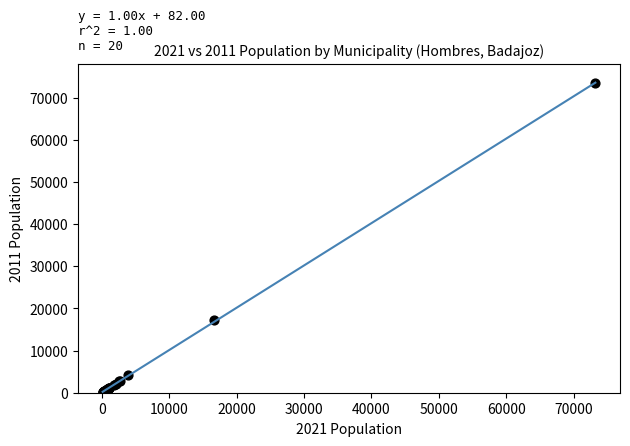

What Y value in the scatter plot is closest to 36808?

17204.6